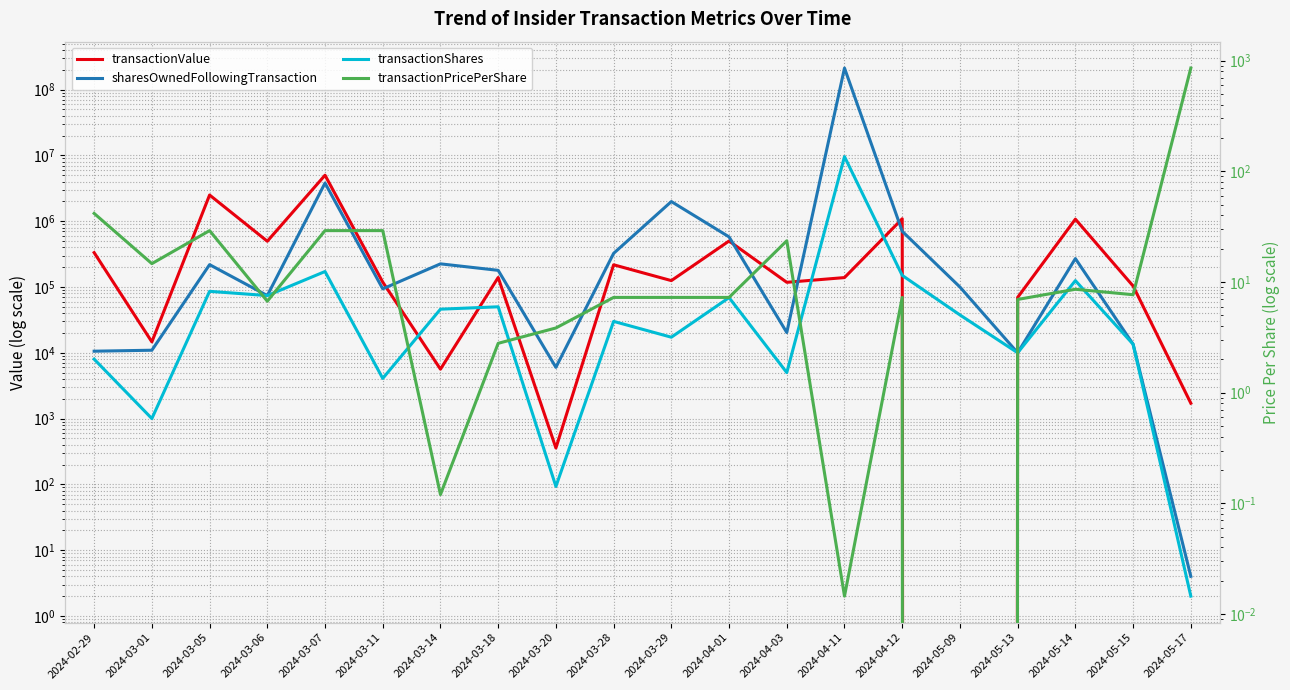

How many interior local peaks does the transactionValue series have?

7